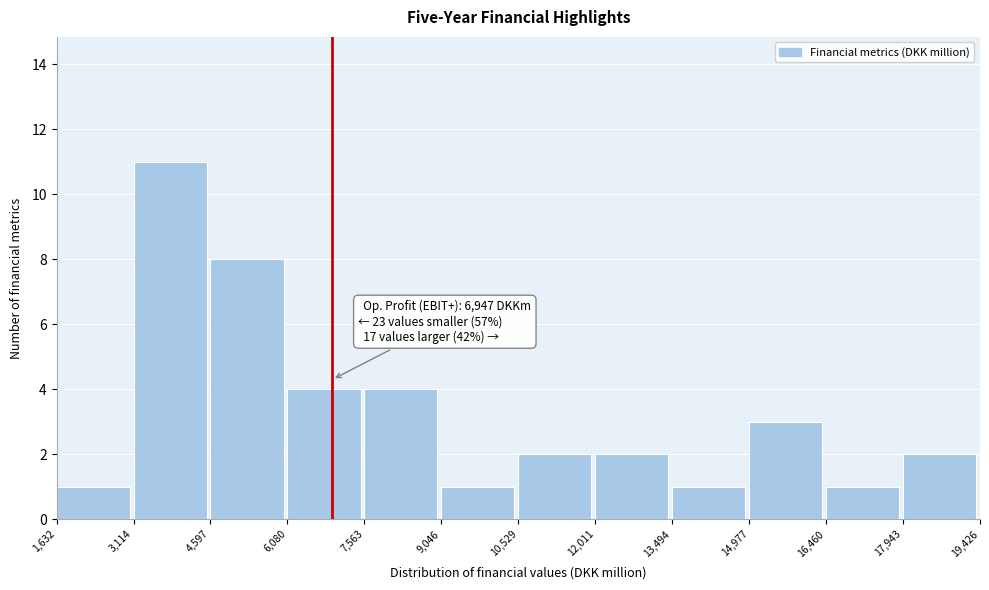

Over which range of the x-axis is the bar tallest?

3,114 to 4,597